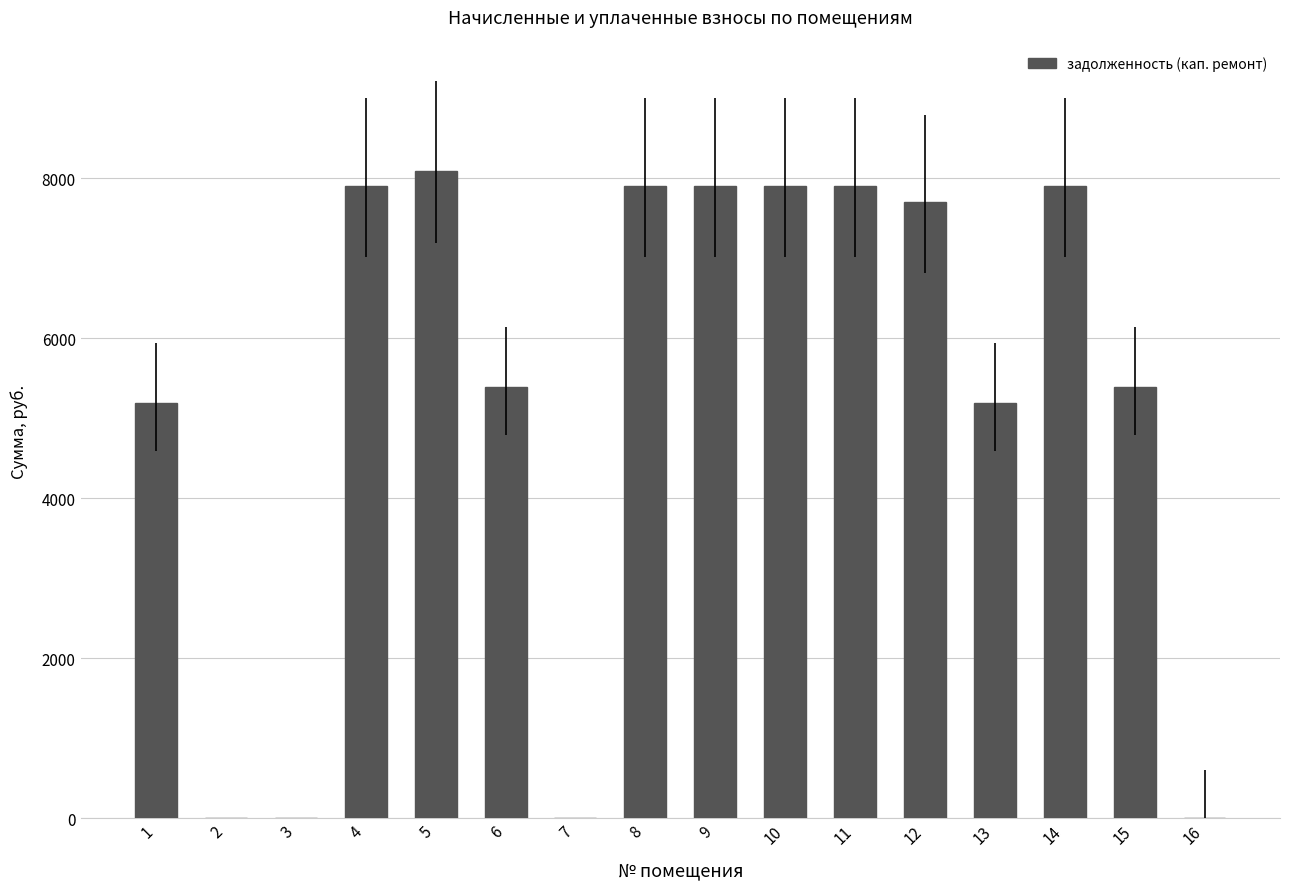

What is the average value?

5275.1